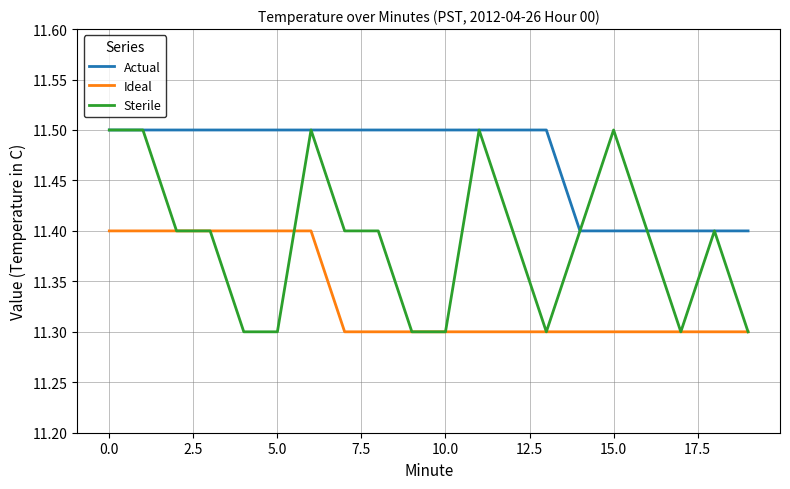

True or false: Sterile has more than 0 points higher than both neighbors.

True